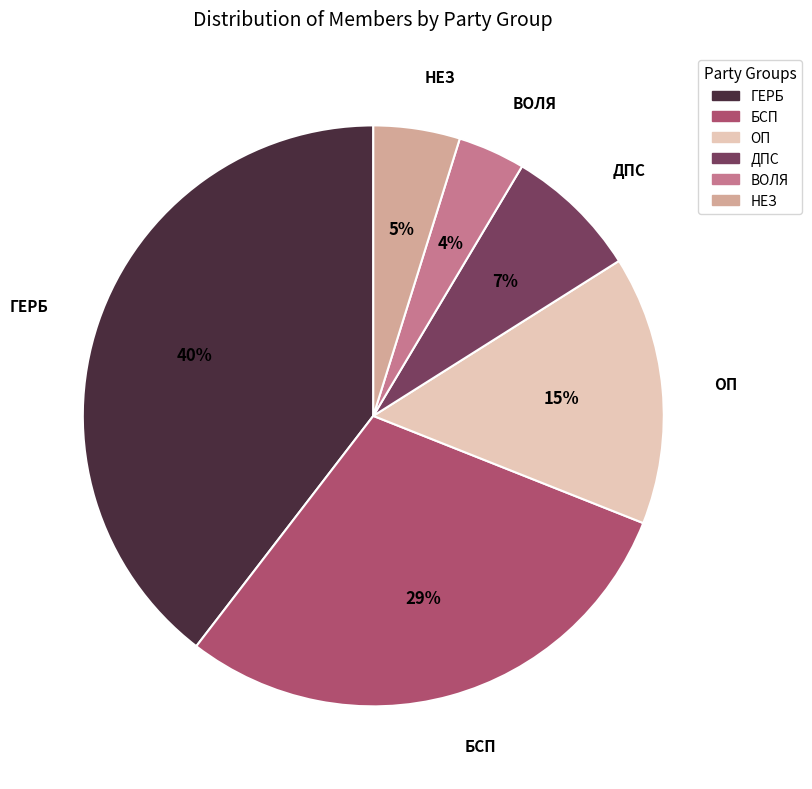

Which category has the smallest portion of the pie?

ВОЛЯ